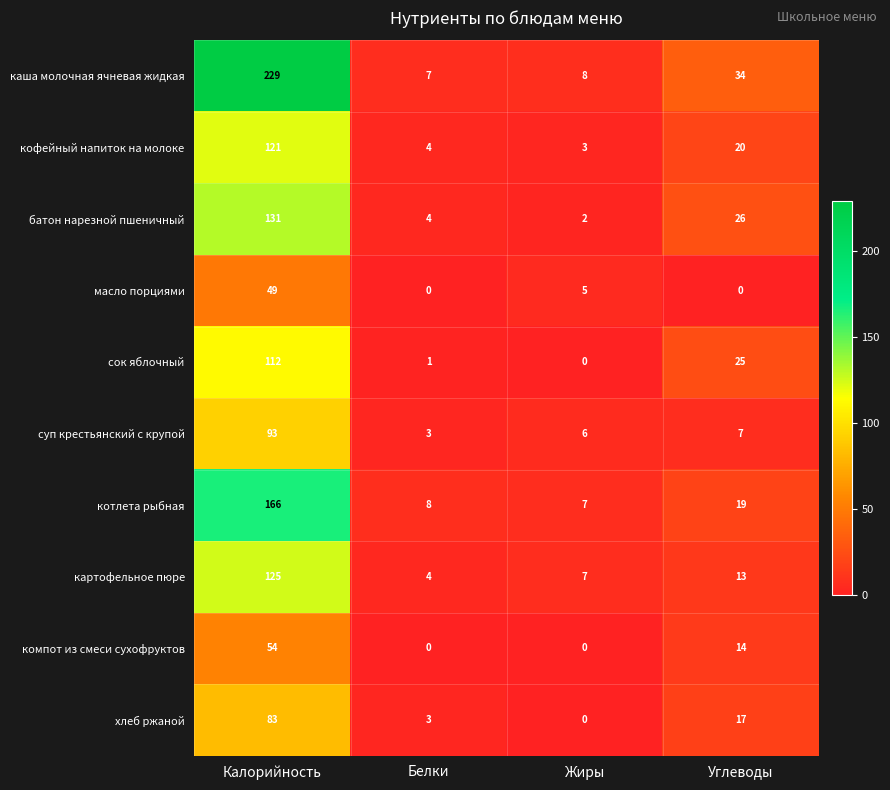

Count the number of categories in the chart.

4